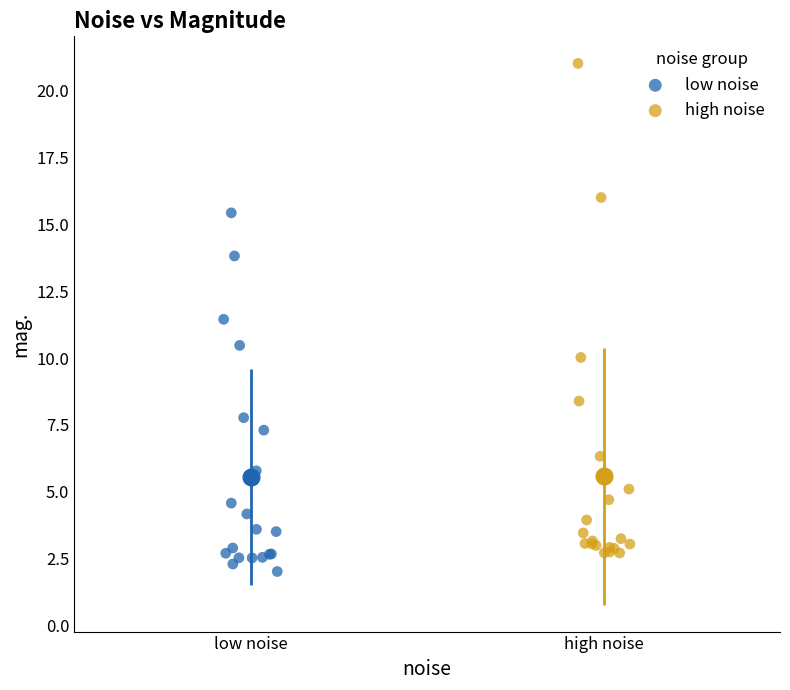

Which series contains the highest Y value?

high noise